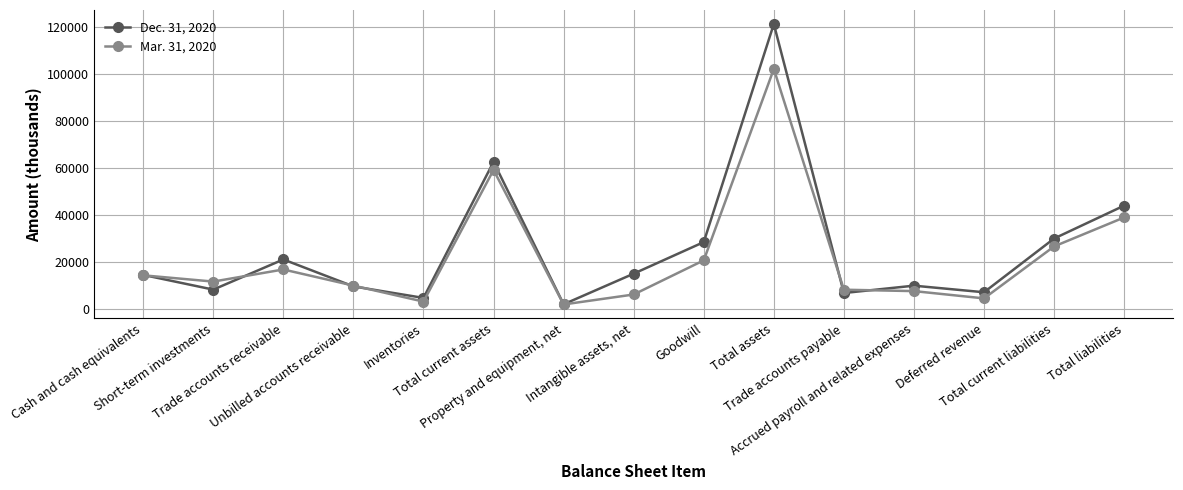

True or false: Mar. 31, 2020 has more than 2 interior local peaks.

True